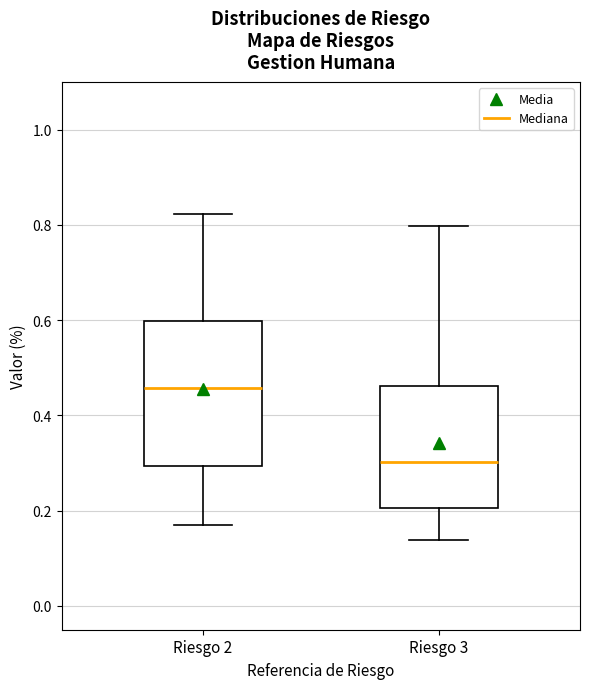

Reading left to right, transcribe this box plot: for each box, give where its median line is, the range the box spans, and where its two whiskers end, as read against the y-axis. The values are not printed on the chart, so give them approximately, as read against the axis.

Riesgo 2: median 0.46, box 0.30 to 0.60, whiskers 0.16 to 0.82
Riesgo 3: median 0.30, box 0.20 to 0.46, whiskers 0.14 to 0.80